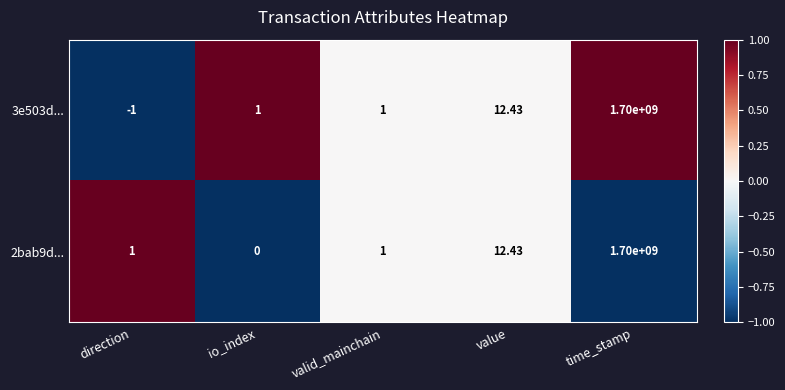

Which label corresponds to the smallest value in the chart?

direction